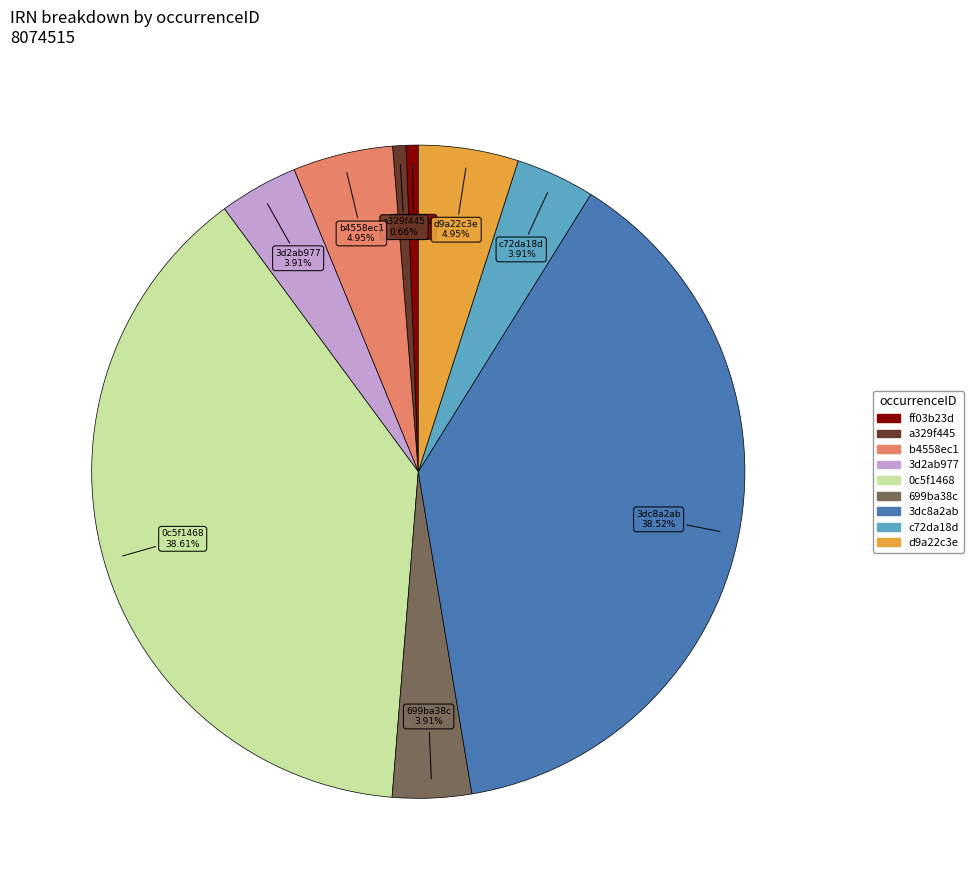

What percentage is the b4558ec1 slice, to the nearest percent?

5%